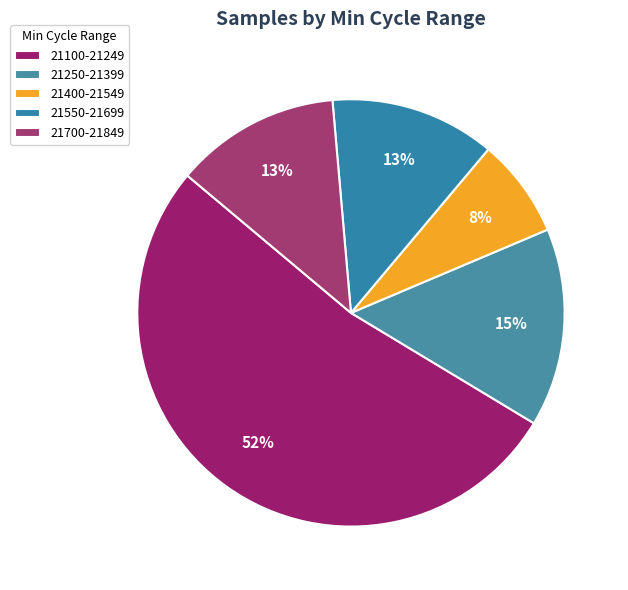

How many segments does this pie chart have?

5